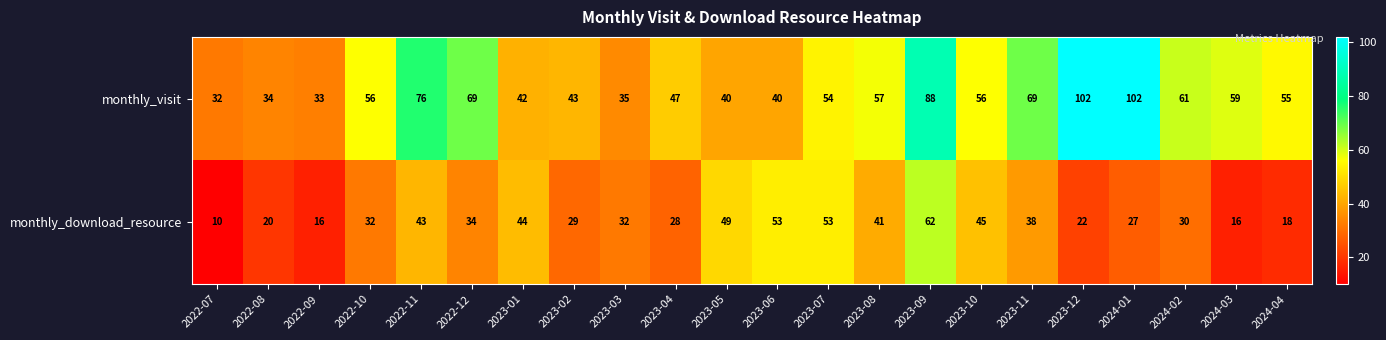

Rank the series at 2022-11 from lowest to highest value.

monthly_download_resource, monthly_visit